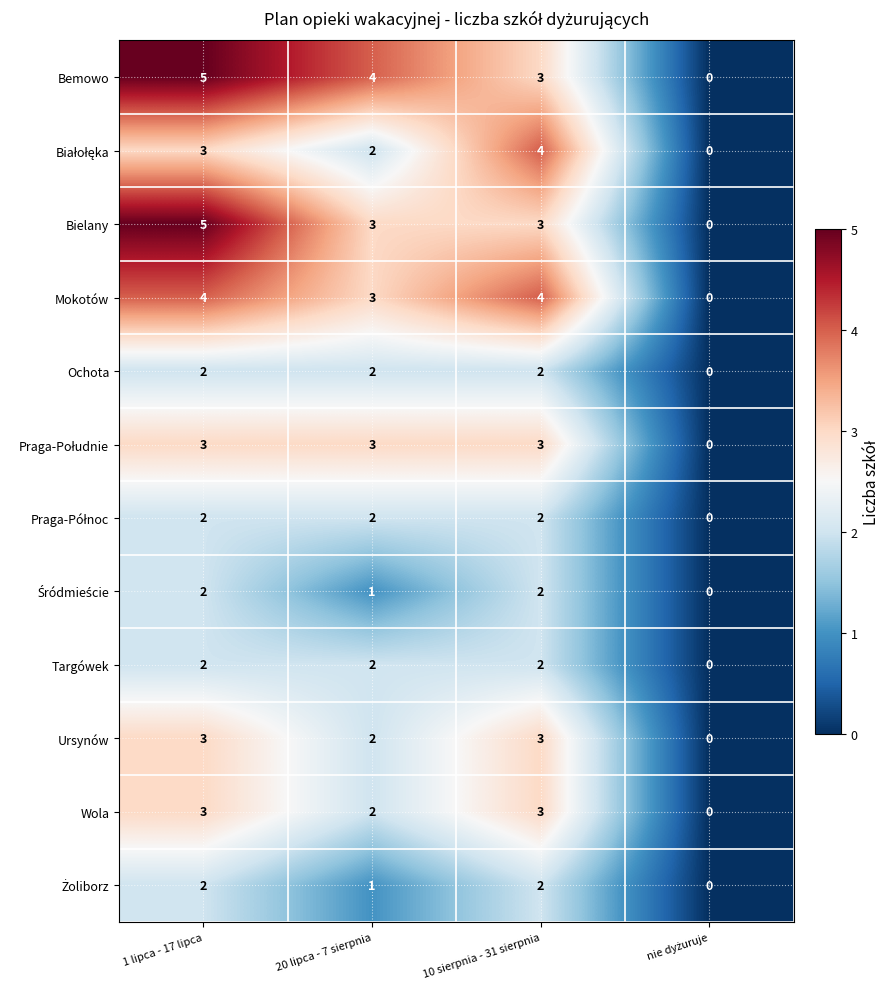

What is the sum of the Ursynów values at 20 lipca - 7 sierpnia and 1 lipca - 17 lipca?

5